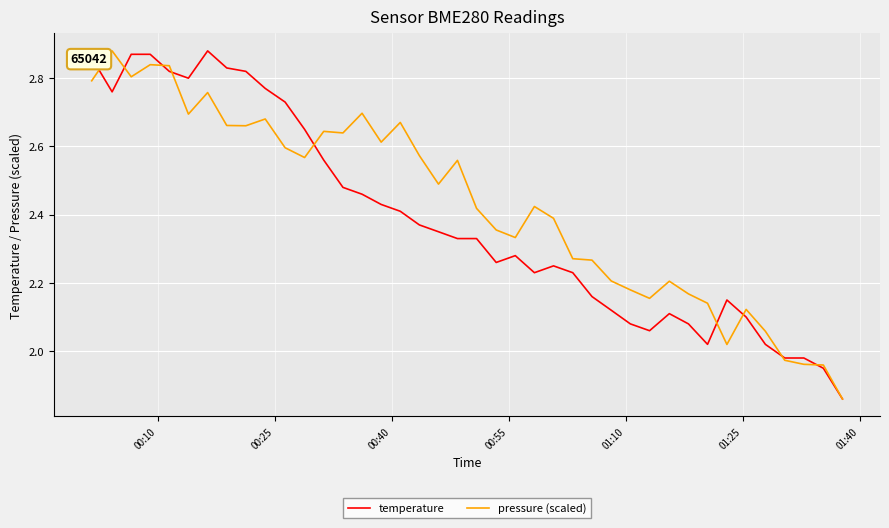

Which series has the largest total across all categories?

pressure (scaled)